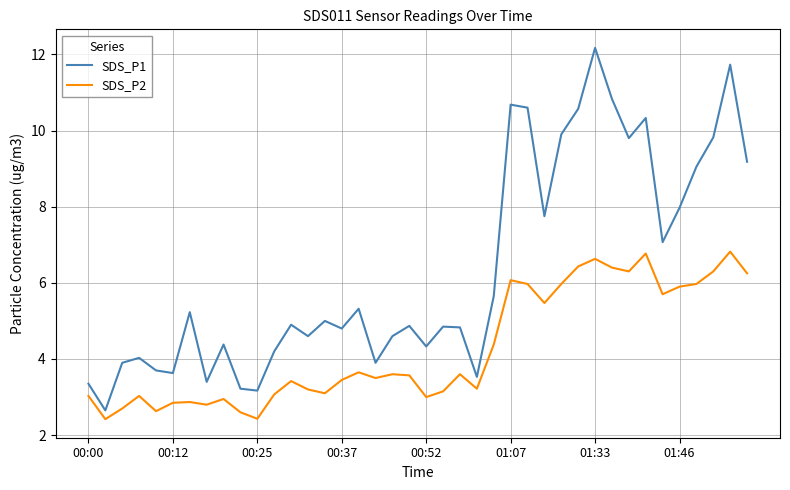

Which series has the largest range (max minus min)?

SDS_P1